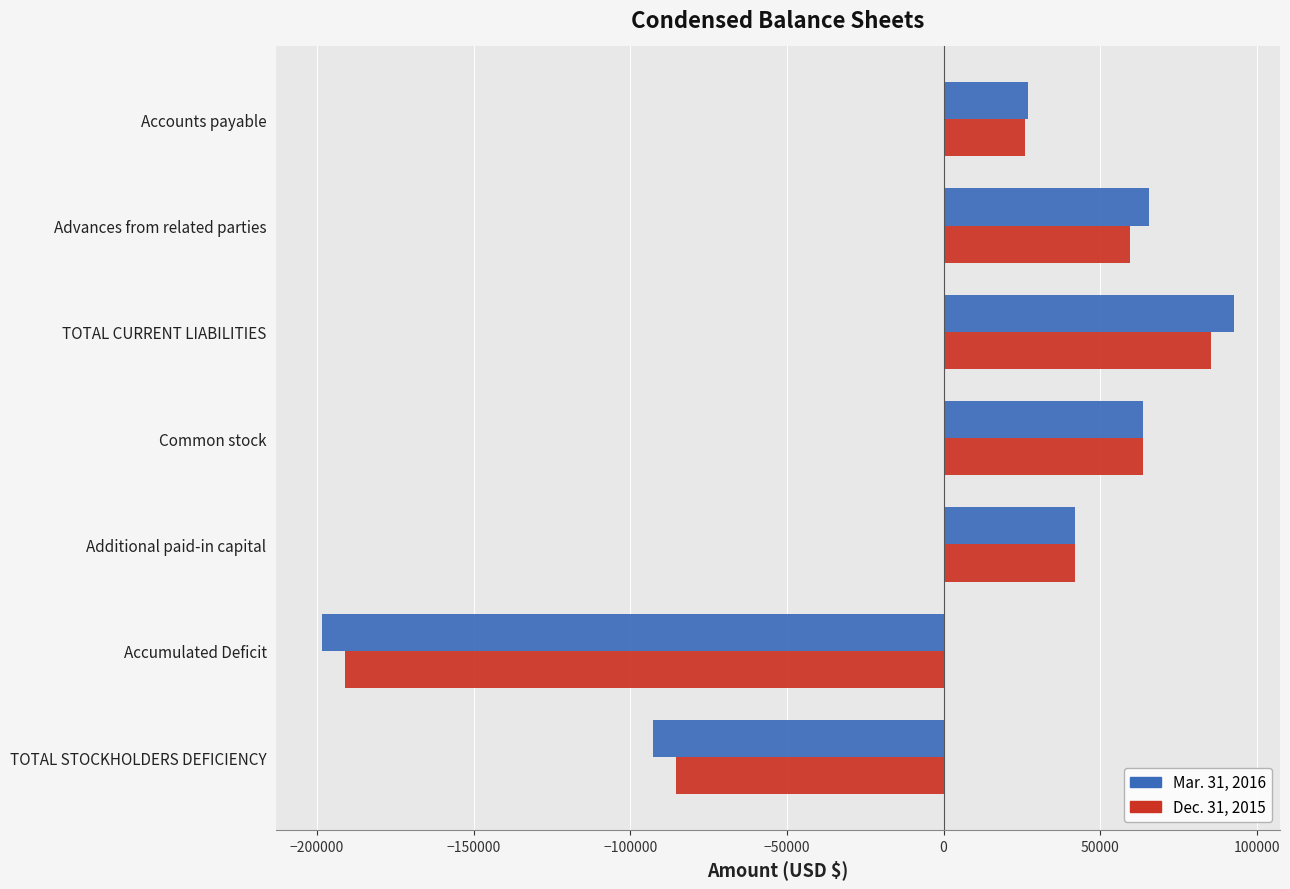

How many values in Mar. 31, 2016 are above zero?

5